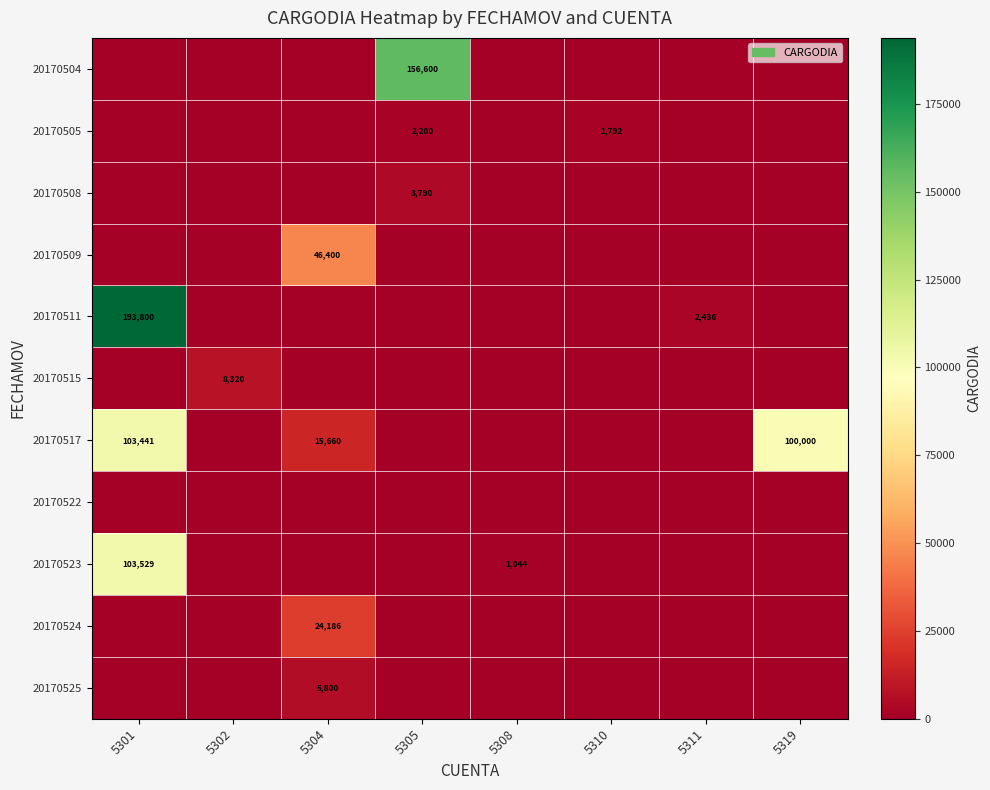

The value of 20170523 at 5308 is 1044. True or false?

True